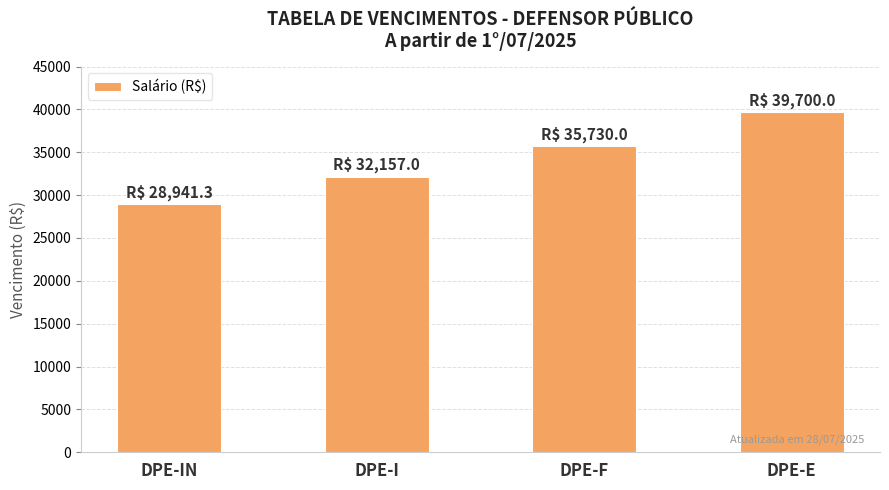

The value at DPE-E is 39700.0. True or false?

True